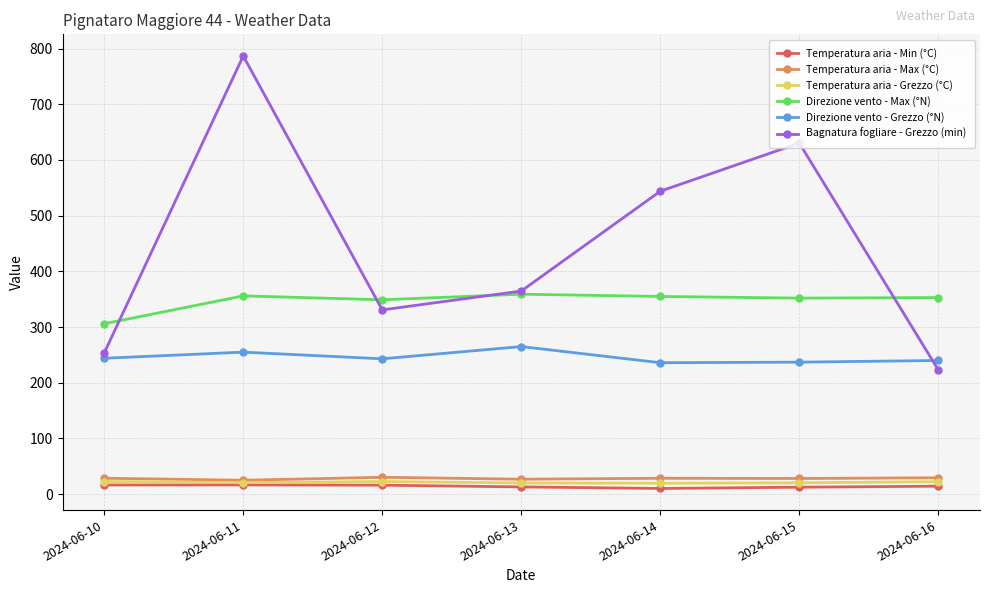

What is the average value of the Temperatura aria - Grezzo (°C) series?

21.2